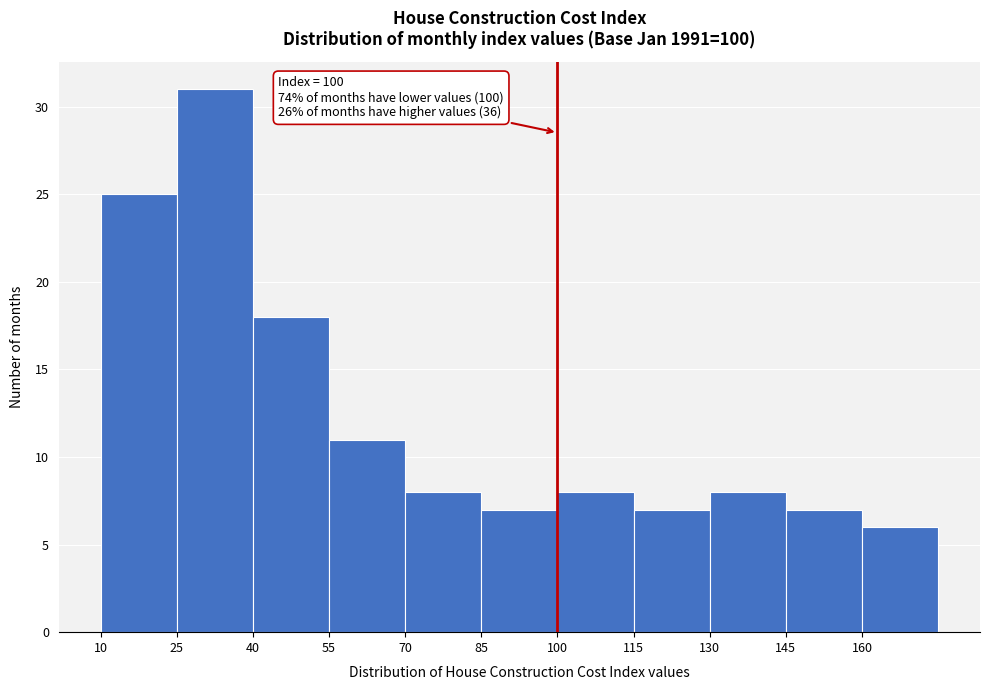

Which range on the x-axis has the tallest bar?

25 to 40